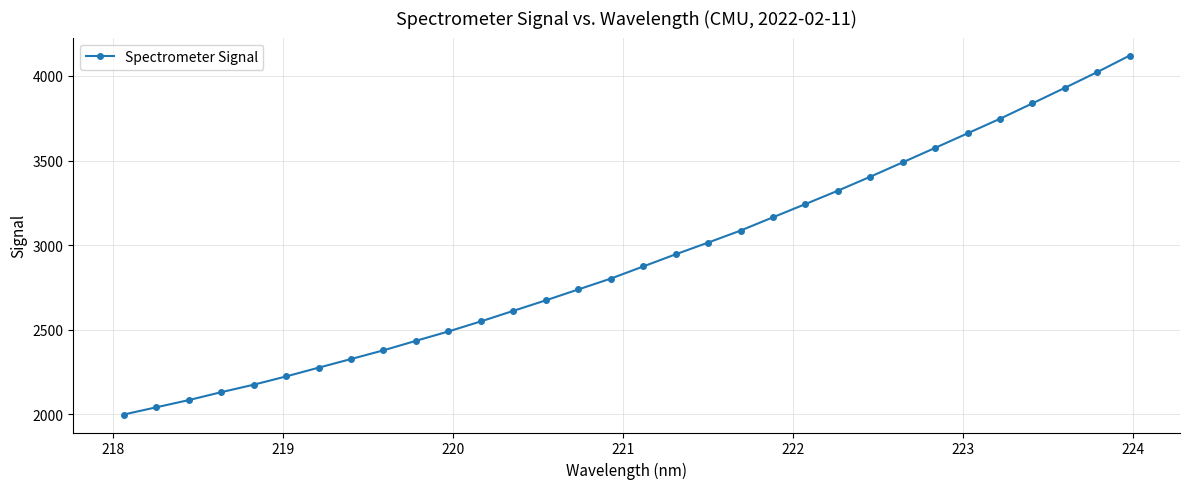

Reading left to right, transcribe all the data shown in this chart.

1999.2	2041.8	2084.4	2131.2	2175.5	2224.3	2276.2	2327.2	2378.7	2435.0	2490.2	2549.8	2612.1	2674.2	2738.5	2802.5	2874.3	2946.2	3015.4	3086.4	3164.9	3243.1	3322.1	3404.6	3489.7	3575.0	3661.0	3747.2	3838.2	3929.9	4023.0	4120.8